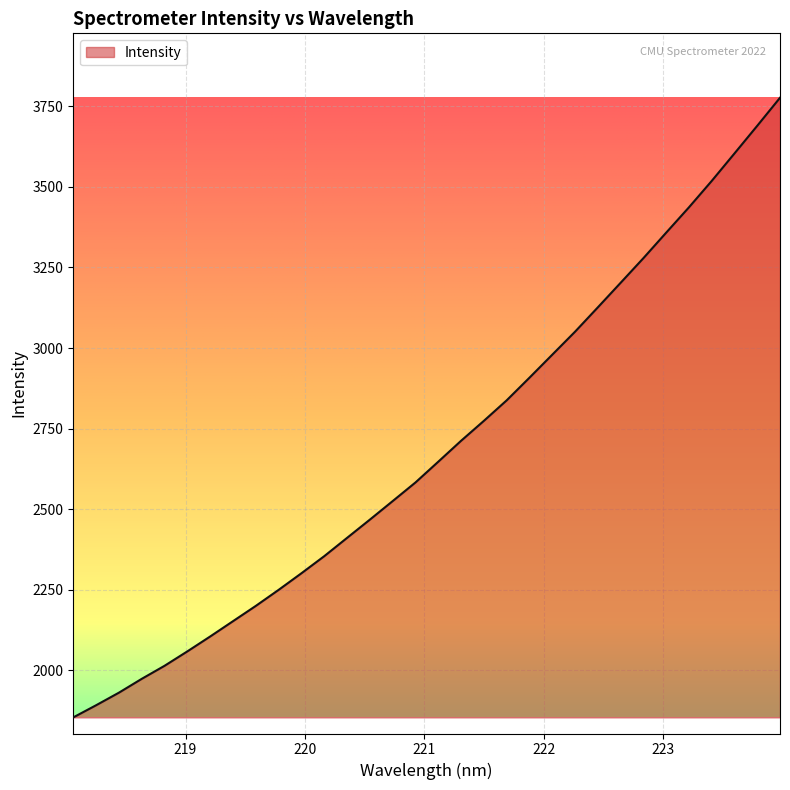

What is the smallest value displayed?

1853.6